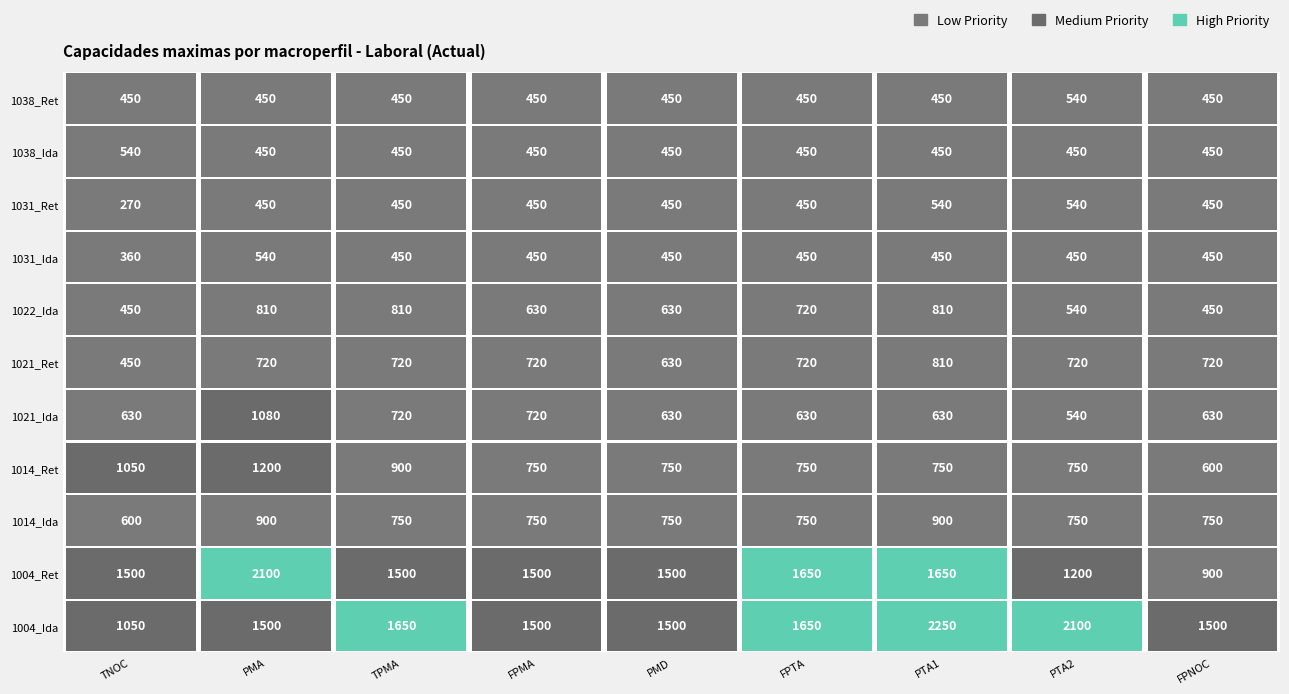

What is the maximum value shown in the chart?

2250